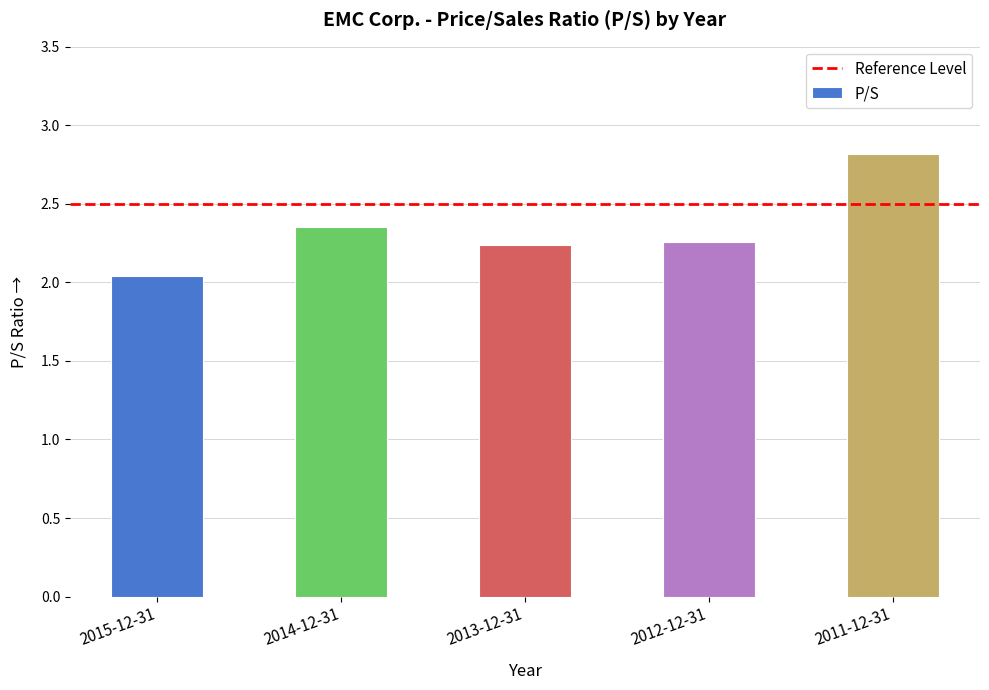

What is the maximum value shown in the chart?

2.8